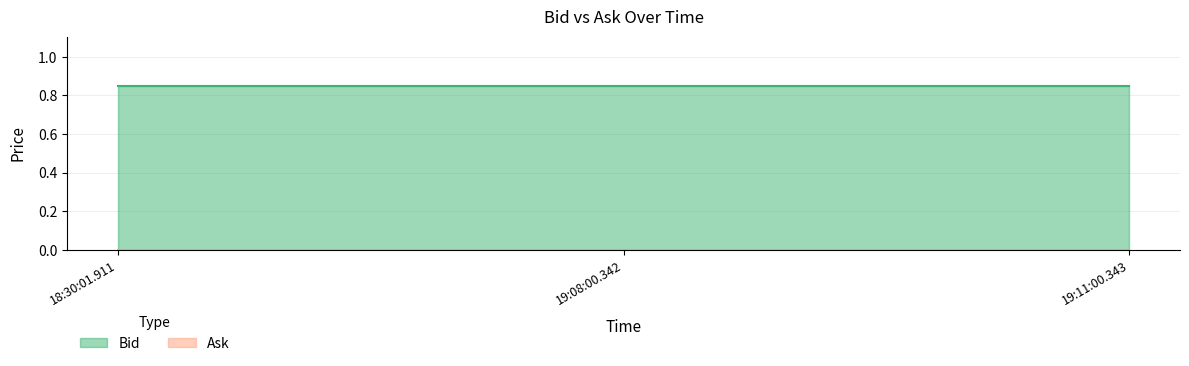

At which category is the sum across all series the highest?

18:30:01.911